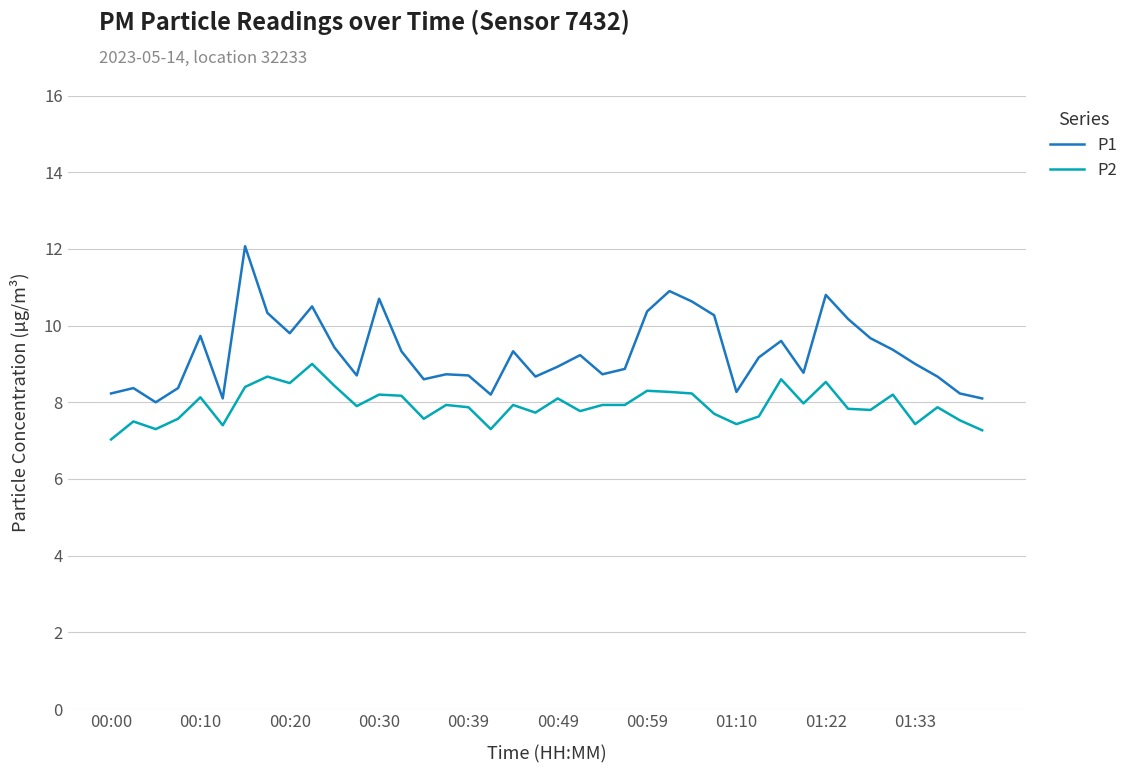

True or false: P1 has more than 0 interior local peaks.

True